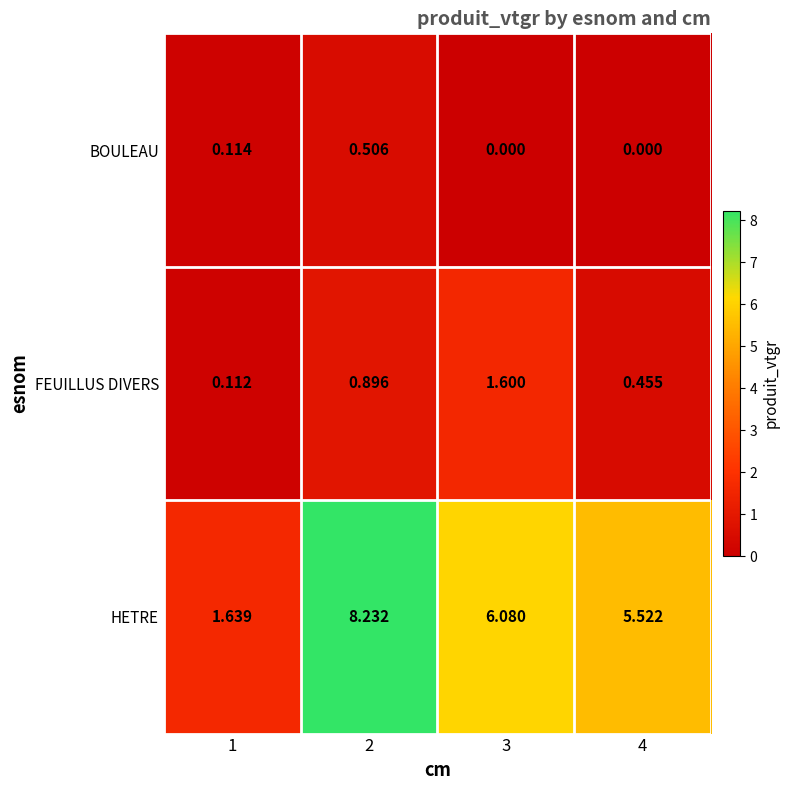

Rank the series by their maximum value, from lowest to highest.

BOULEAU, FEUILLUS DIVERS, HETRE